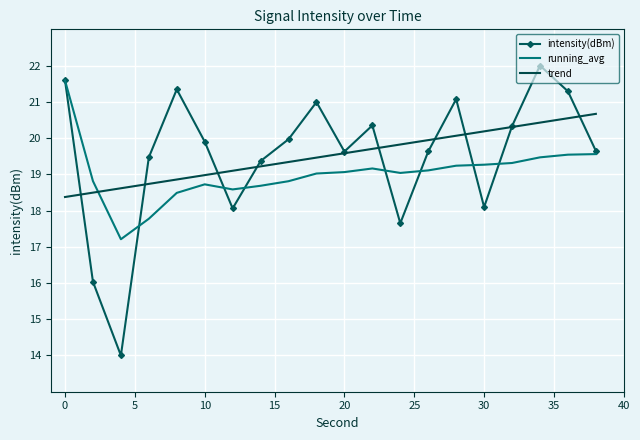

After their last crossing, which series has the higher values: running_avg or intensity(dBm)?

intensity(dBm)